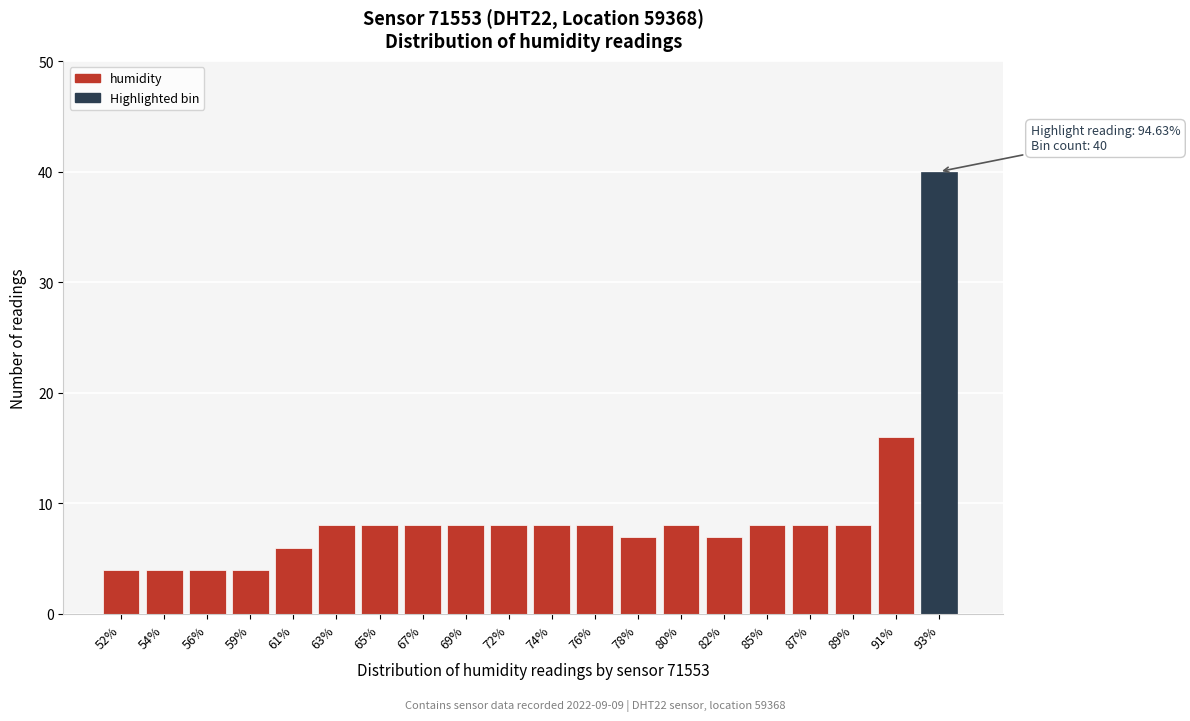

Reading right to left, list all the values displayed in this chart.

93%=40	91%=16	89%=8	87%=8	85%=8	82%=7	80%=8	78%=7	76%=8	74%=8	72%=8	69%=8	67%=8	65%=8	63%=8	61%=6	59%=4	56%=4	54%=4	52%=4